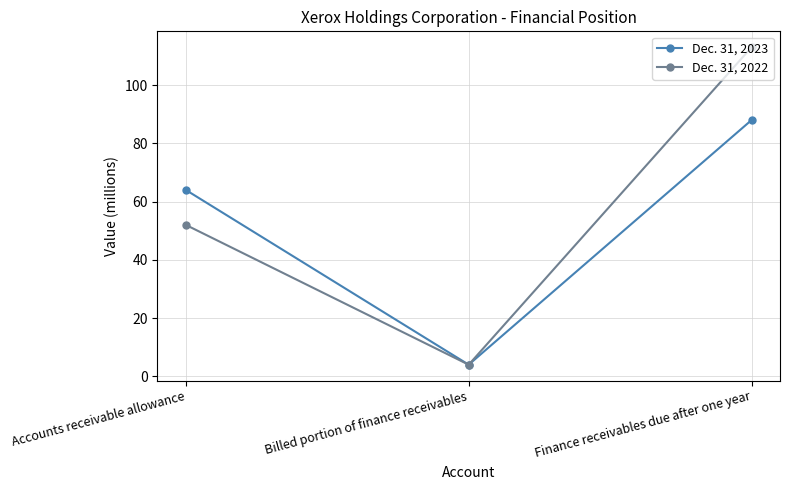

What is the difference between the maximum and minimum values in the Dec. 31, 2023 series?

84